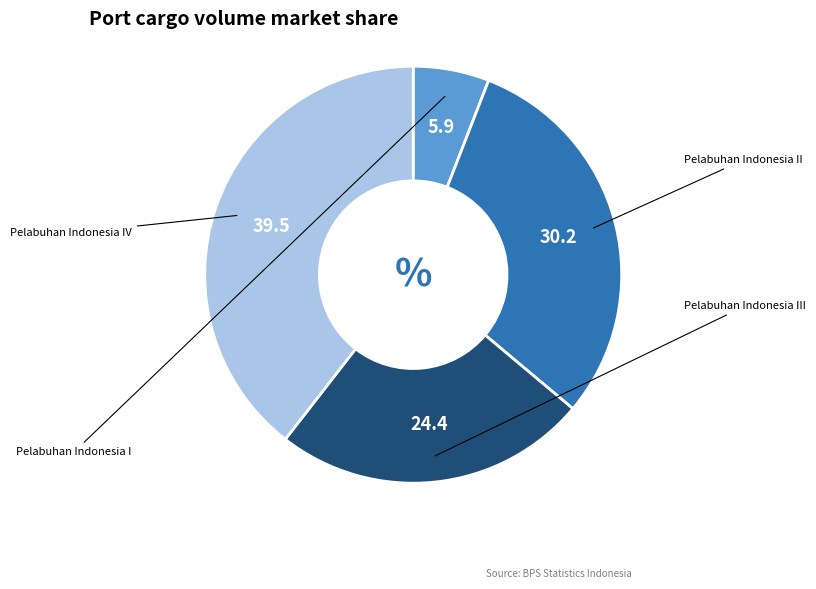

Is there any slice that represents more than half of the pie?

No